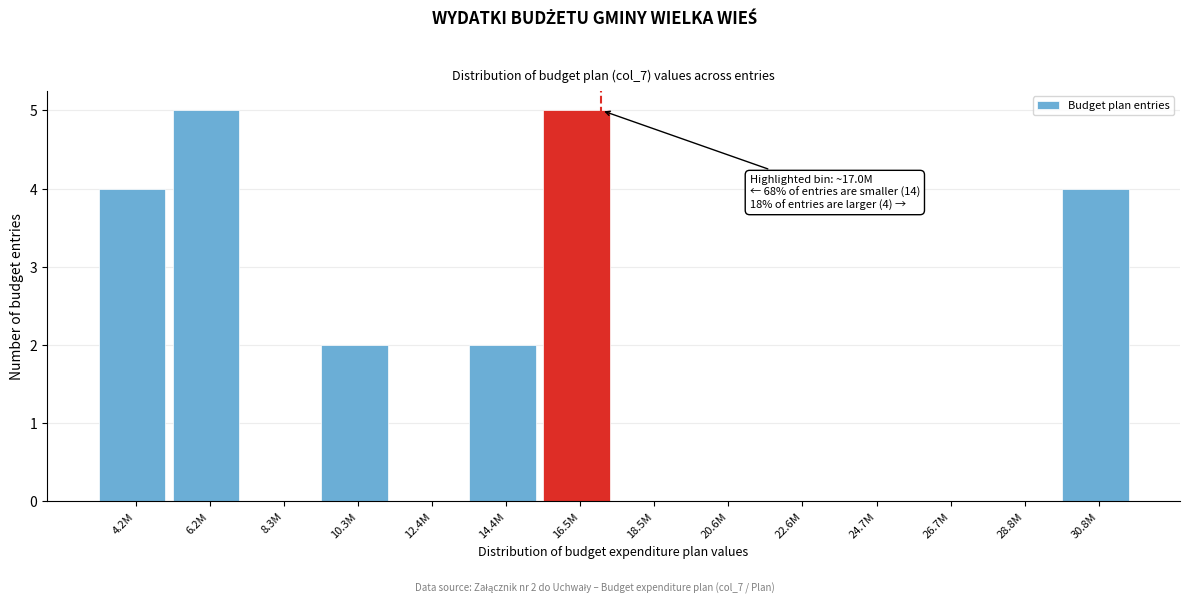

Reading left to right, extract all data points from this chart.

4.2M=4	6.2M=5	8.3M=0	10.3M=2	12.4M=0	14.4M=2	16.5M=5	18.5M=0	20.6M=0	22.6M=0	24.7M=0	26.7M=0	28.8M=0	30.8M=4